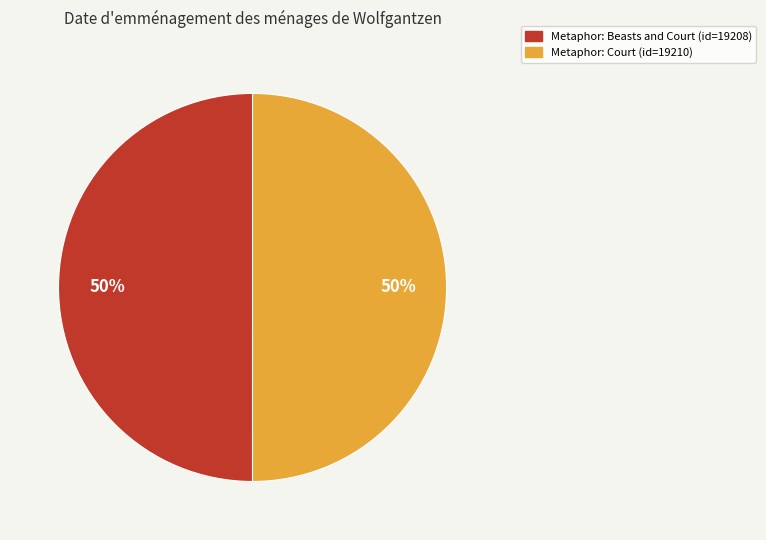

How many segments does this pie chart have?

2